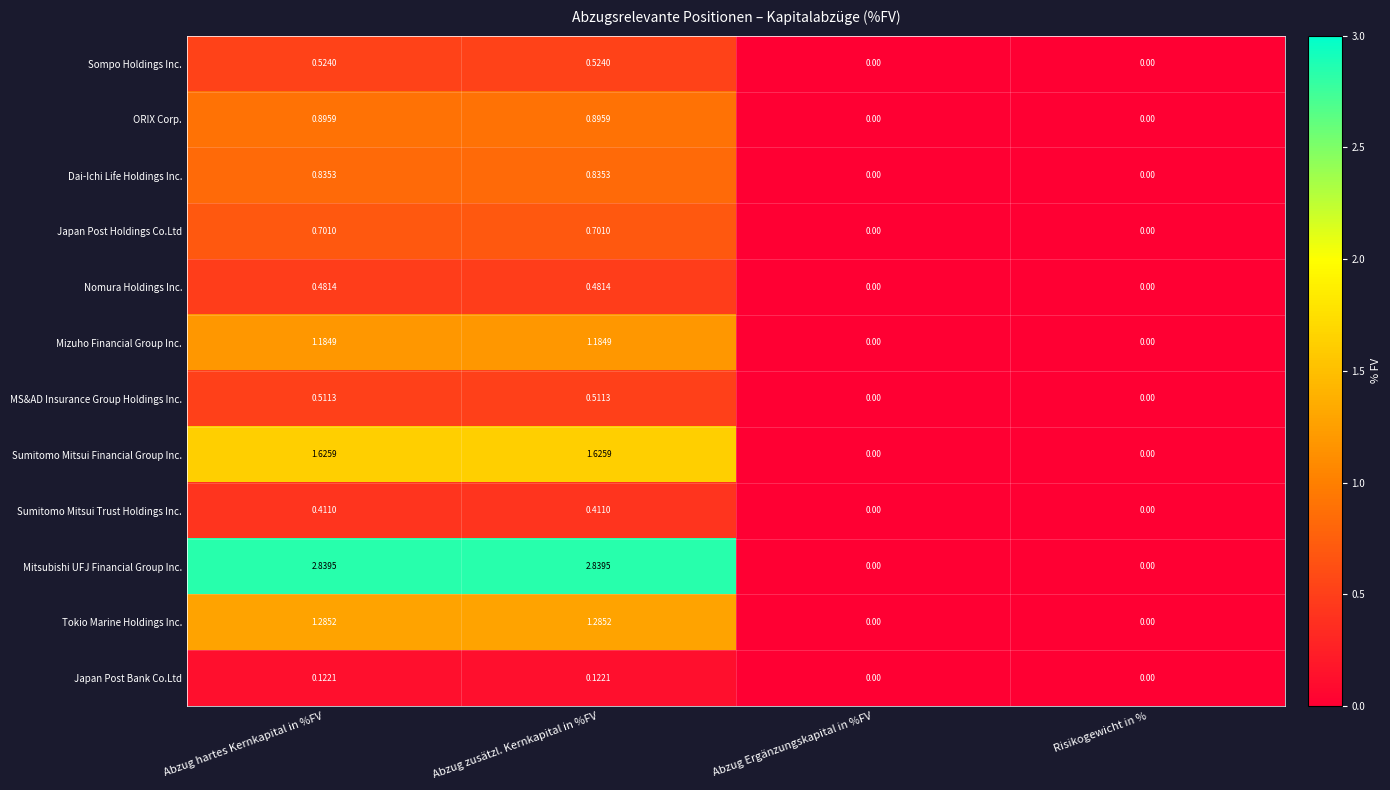

Which series has the largest total across all categories?

Mitsubishi UFJ Financial Group Inc.